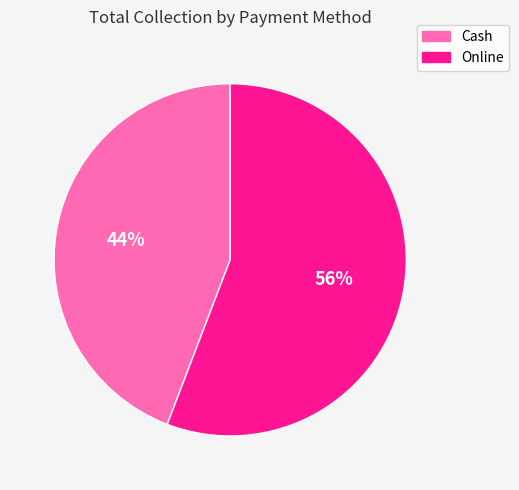

Combined, do Cash and Online account for over 50%?

Yes